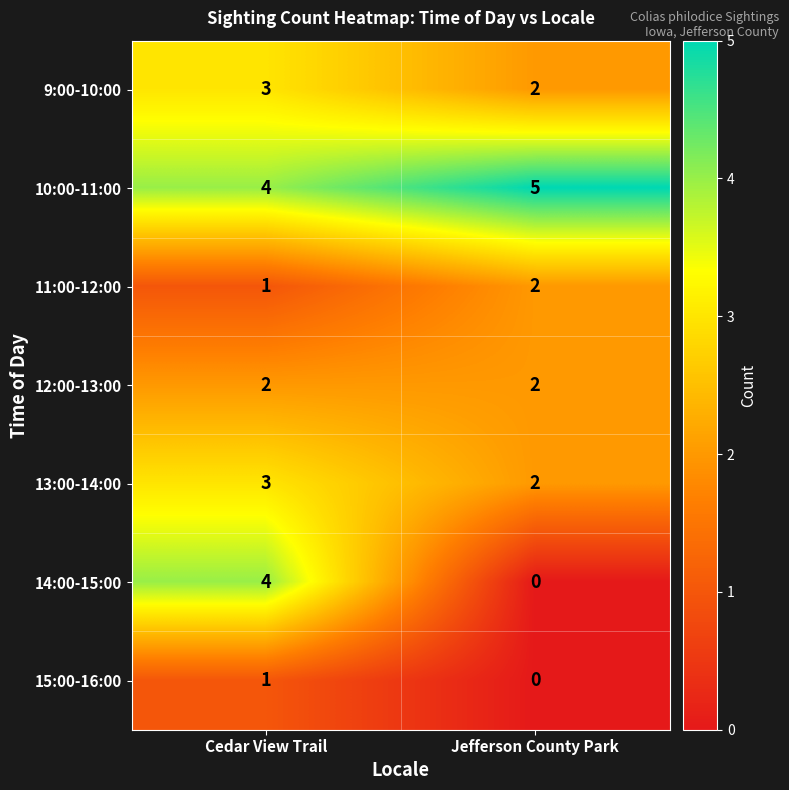

What is the difference between the highest and lowest values at Jefferson County Park?

5